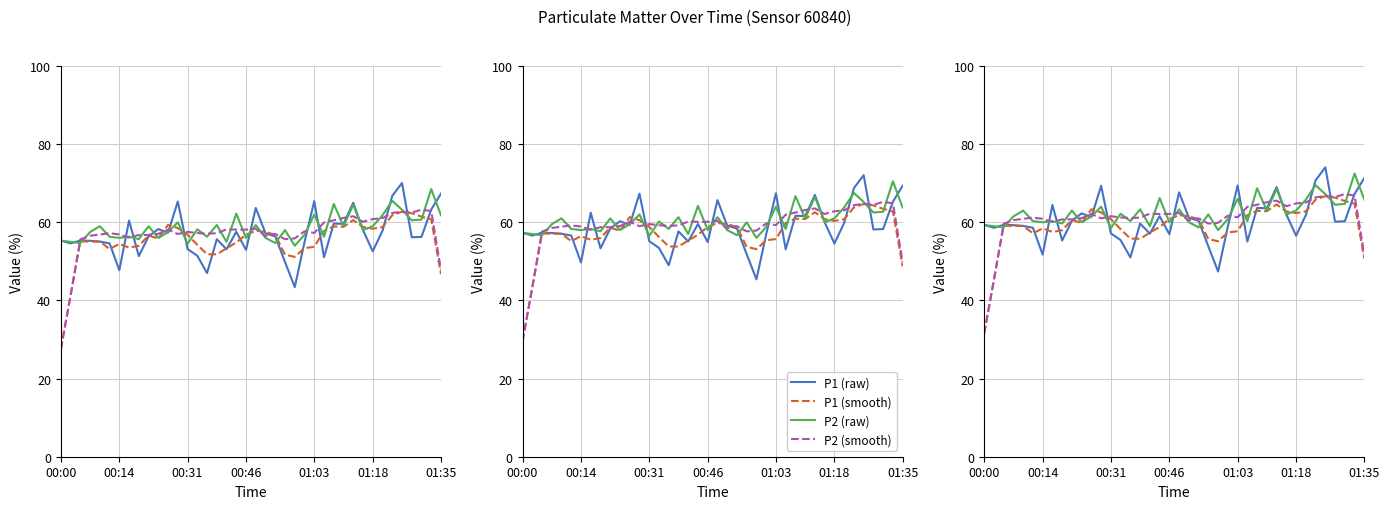

What is the difference between the P2 (raw) values at 00:46 and 29?

1.5